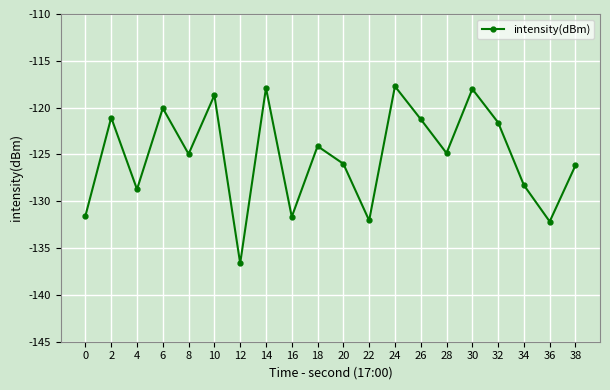

Does the chart have visible grid lines?

Yes